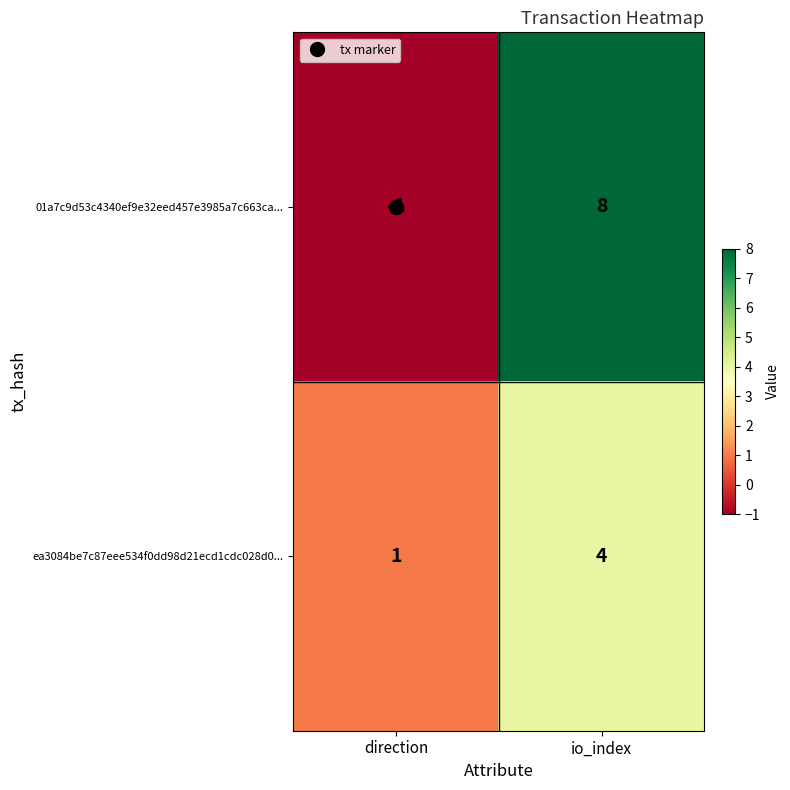

Which series has the largest range (max minus min)?

01a7c9d53c4340ef9e32eed457e3985a7c663ca...